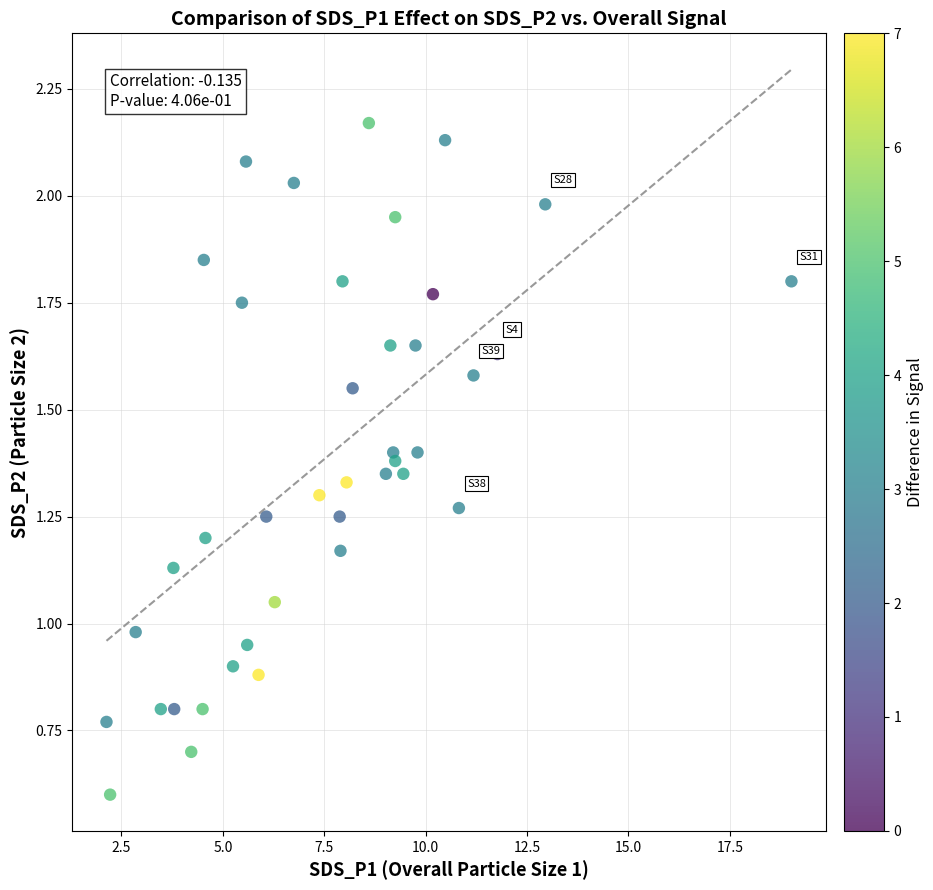

What is the range of X values (max minus min)?

16.9